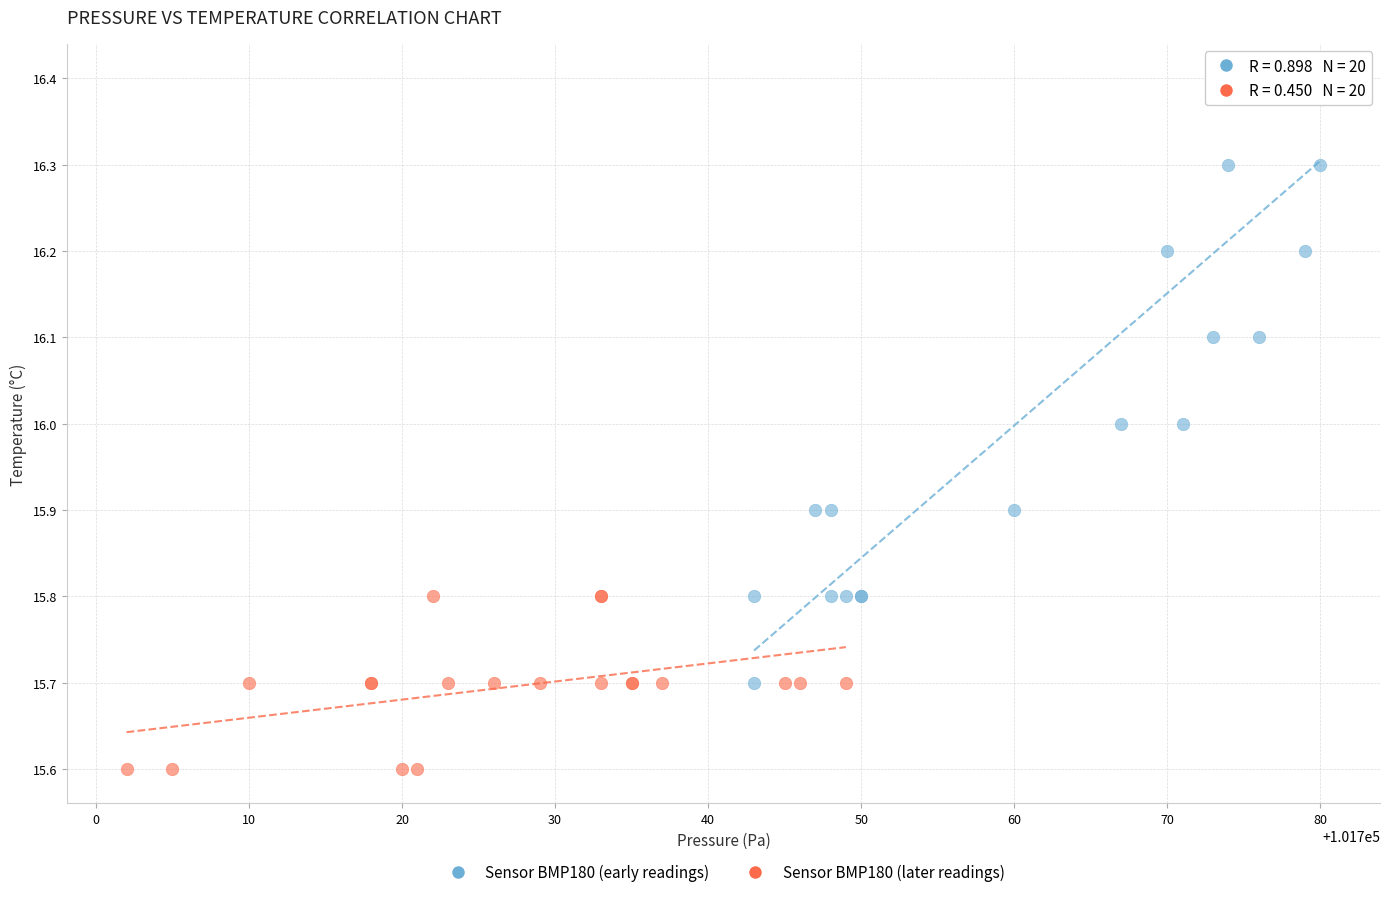

Which series contains the highest Y value?

Sensor BMP180 (early readings)